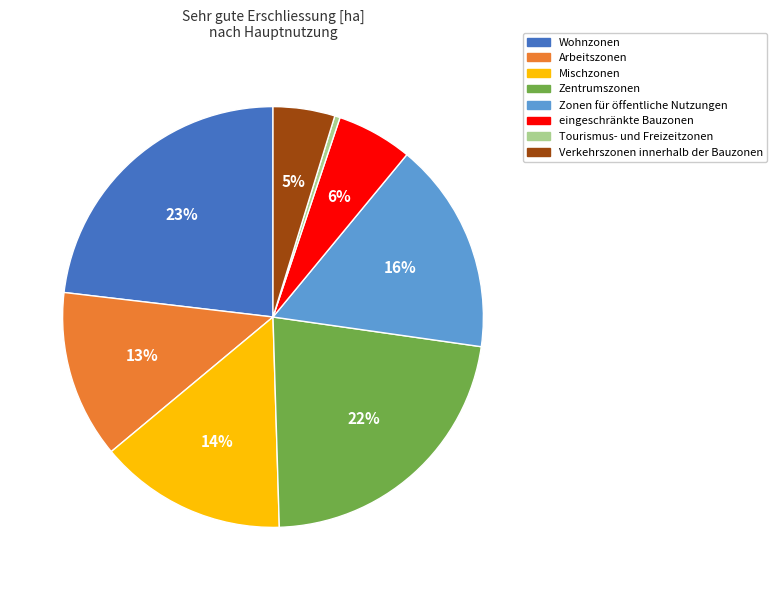

Which category has the smallest portion of the pie?

Tourismus- und Freizeitzonen